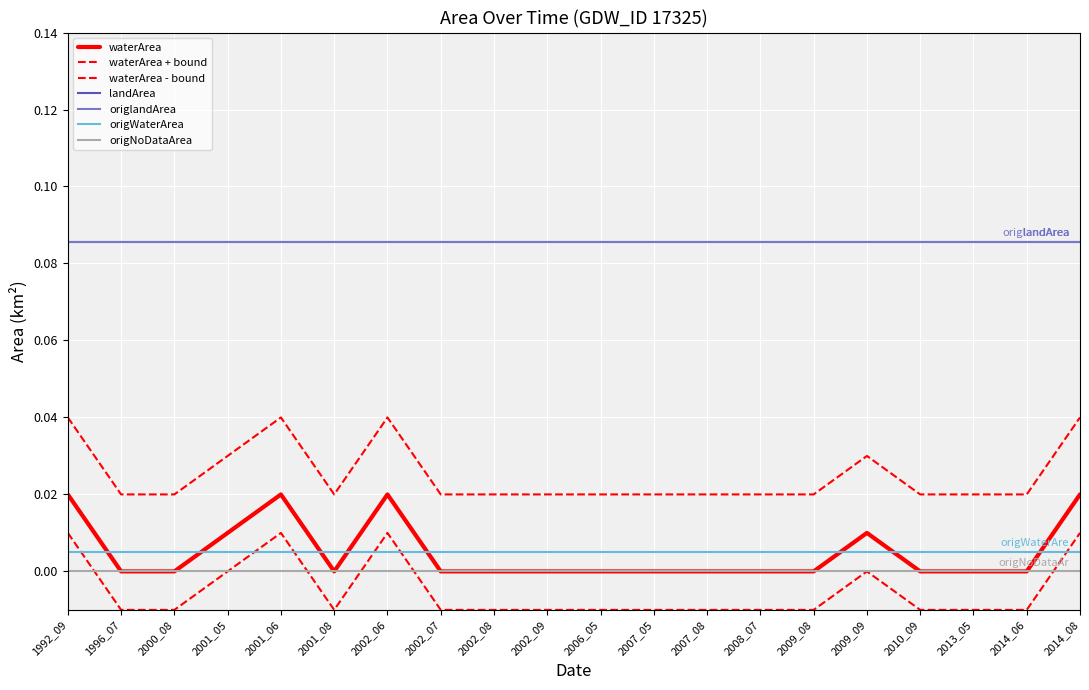

True or false: landArea and origlandArea intersect in this chart.

False